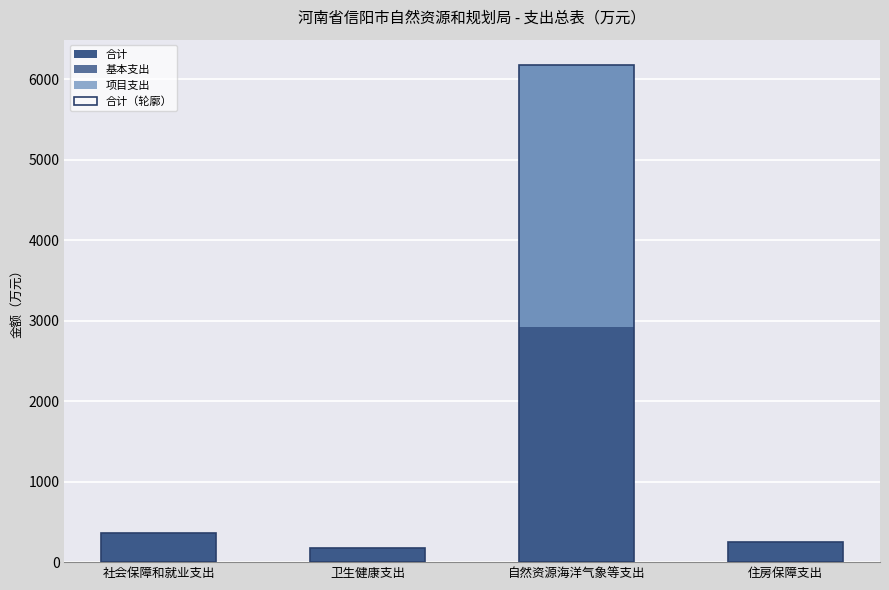

The value of 合计（轮廓） at 卫生健康支出 is 170.8. True or false?

True